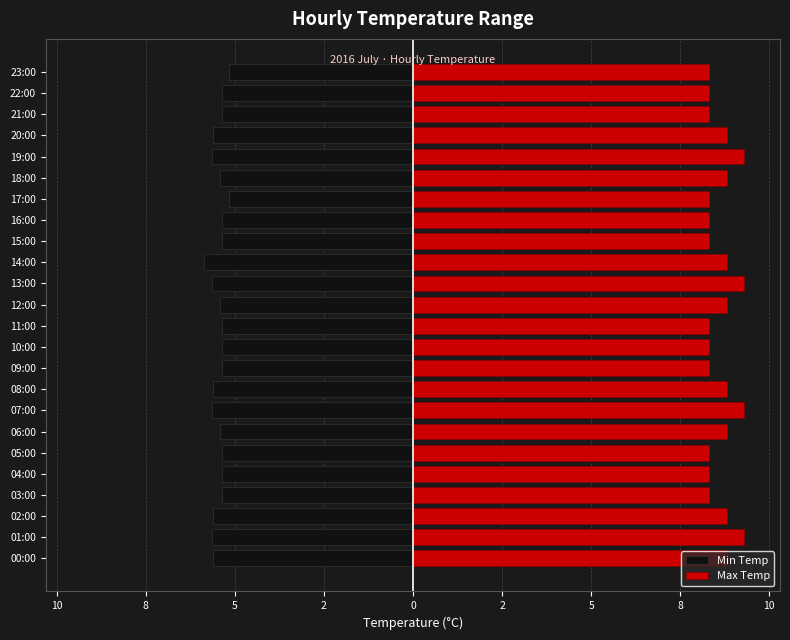

Which series has the largest range (max minus min)?

Max Temp